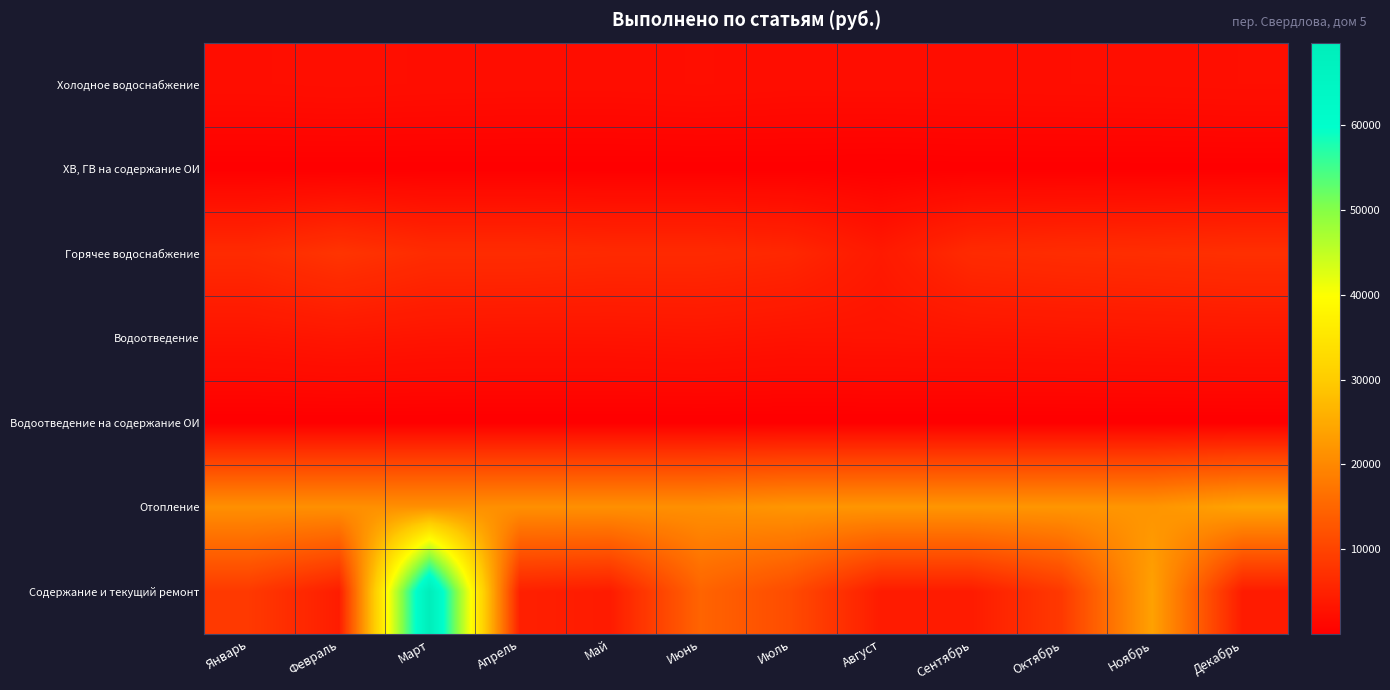

Which series has the largest range (max minus min)?

Содержание и текущий ремонт